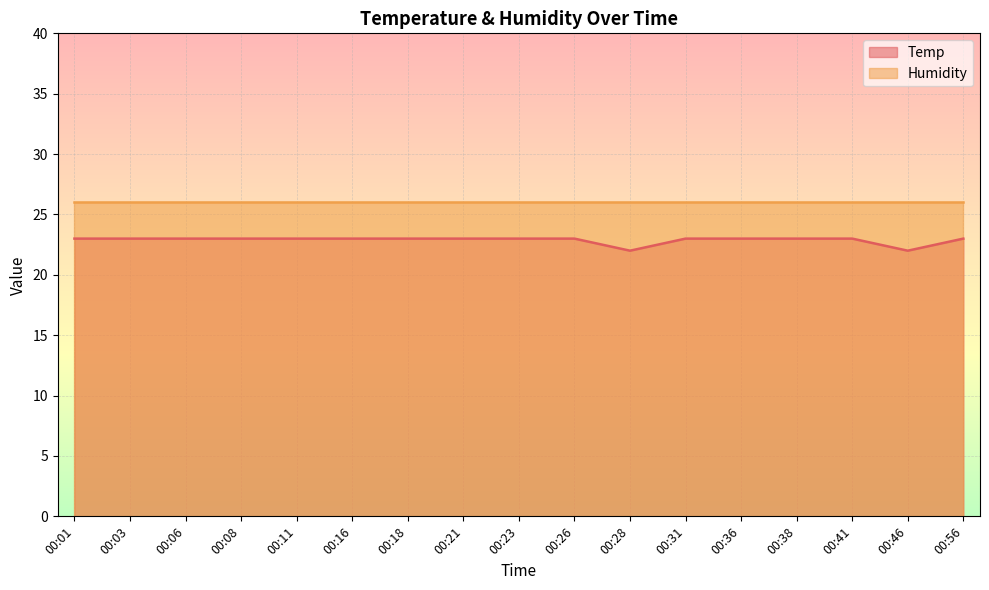

Between 00:56 and 00:26, which is larger?

00:56